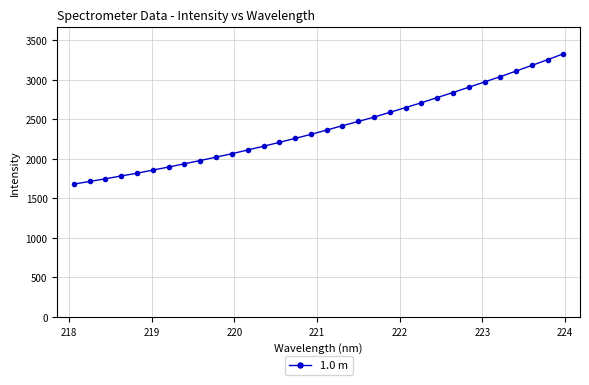

What is the value of the 32nd point from the left?

3330.3